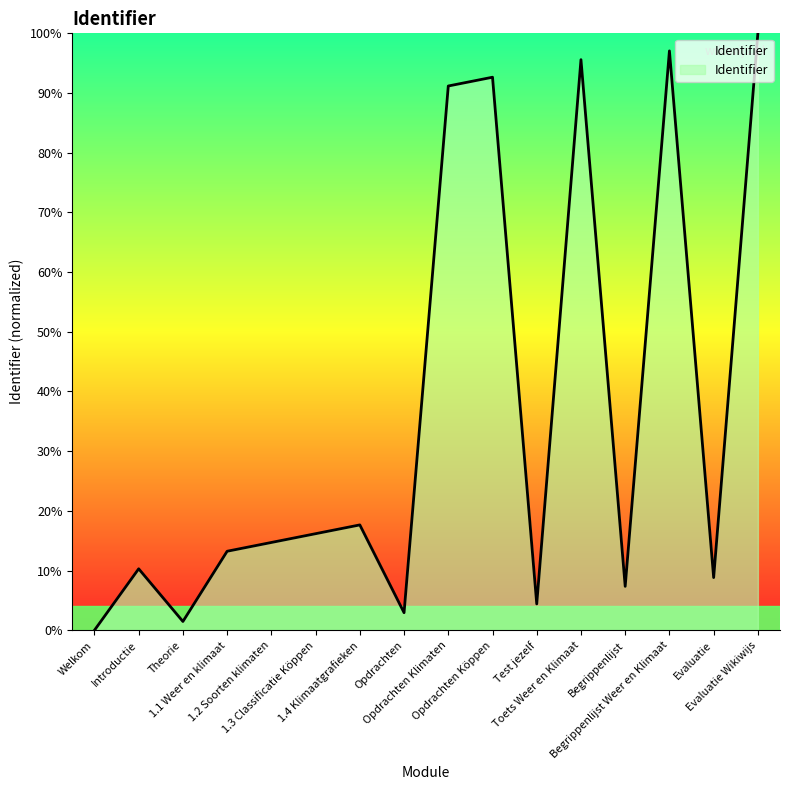

What is the difference between the maximum and minimum values?

100.0